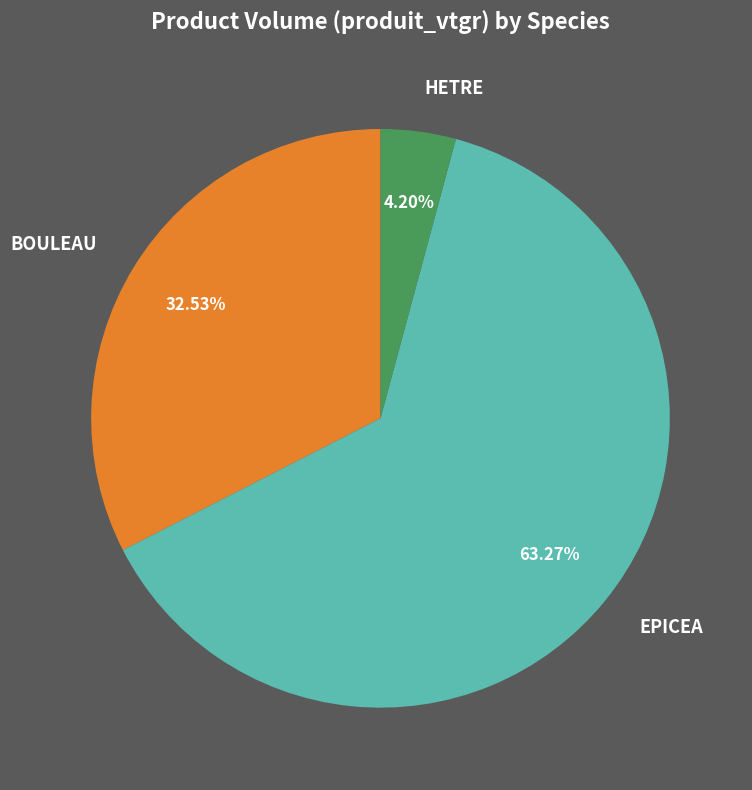

Is there a majority slice in this chart?

Yes